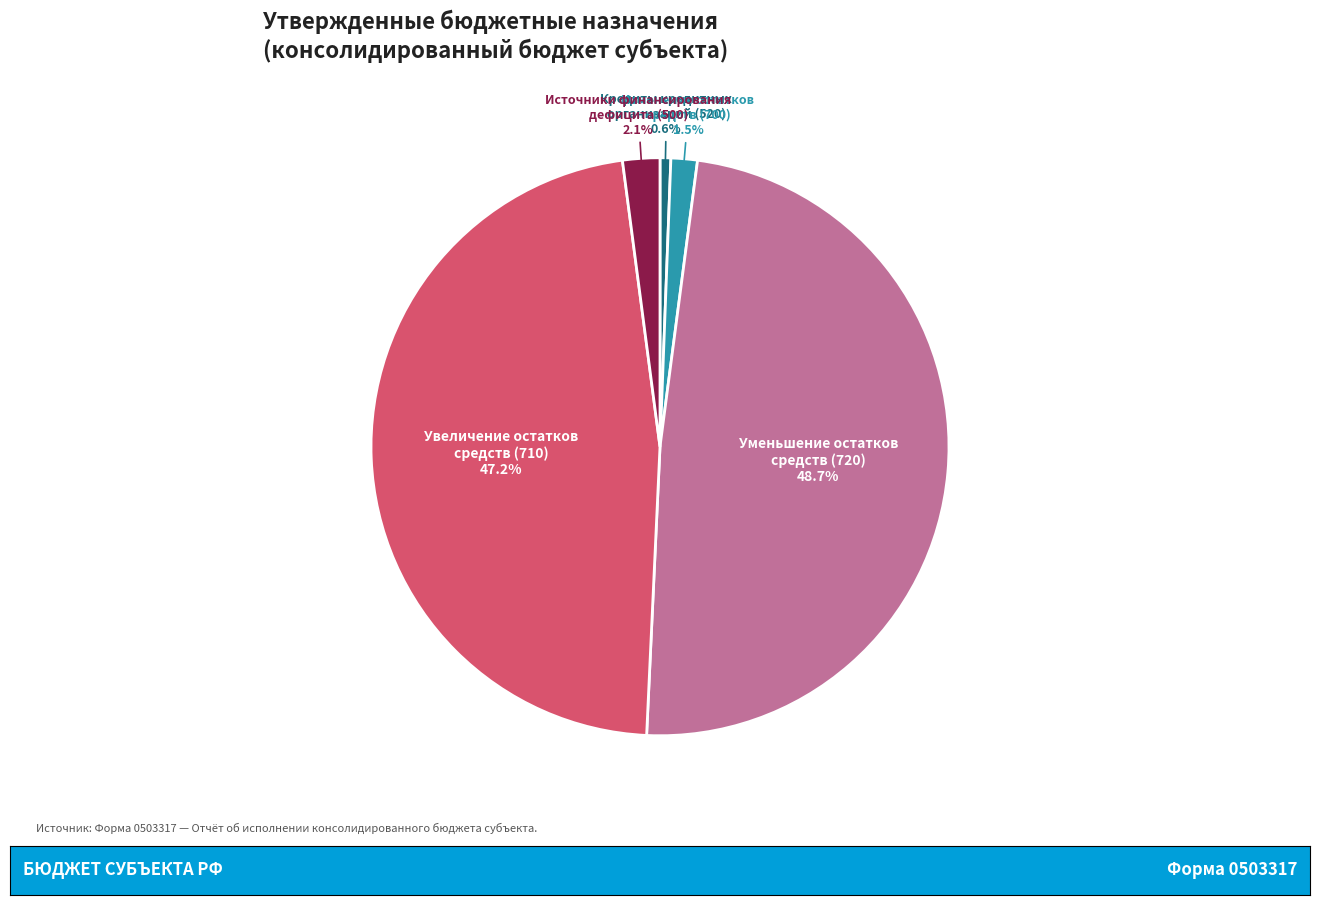

Is there a majority slice in this chart?

No